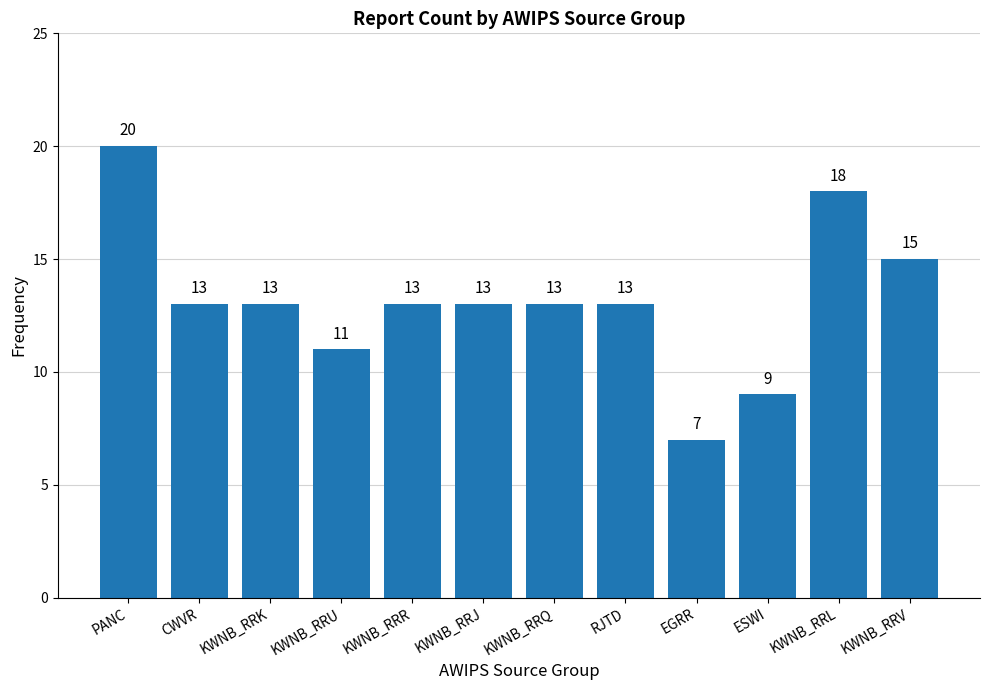

What is the average value?

13